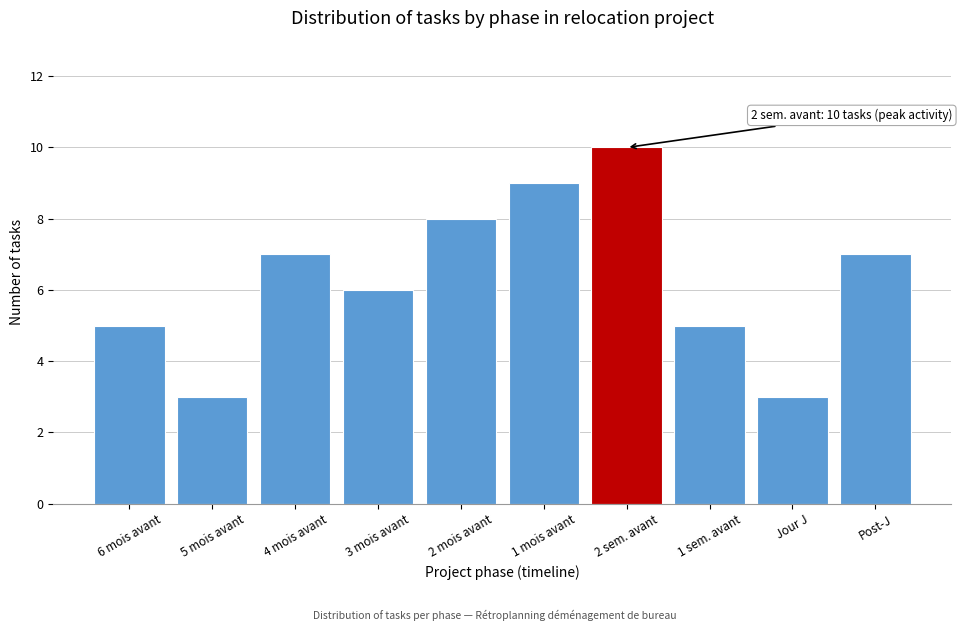

Reading right to left, extract all data points from this chart.

Post-J=7	Jour J=3	1 sem. avant=5	2 sem. avant=10	1 mois avant=9	2 mois avant=8	3 mois avant=6	4 mois avant=7	5 mois avant=3	6 mois avant=5